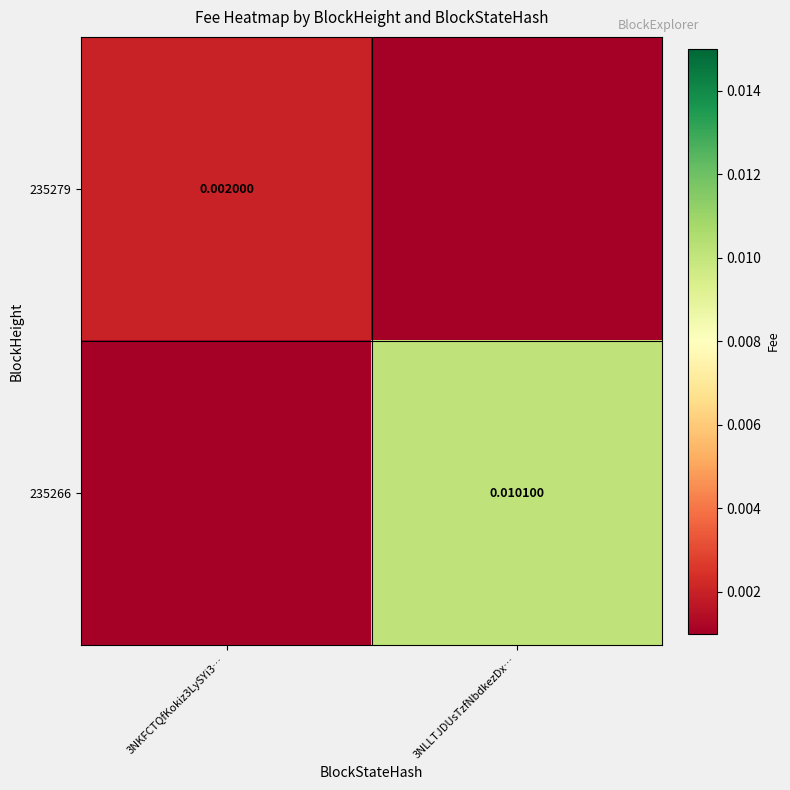

Between 3NKFCTQfKokiz3LySYi3… and 3NLLTJDUsTzfNbdkezDx…, which is larger?

3NKFCTQfKokiz3LySYi3…